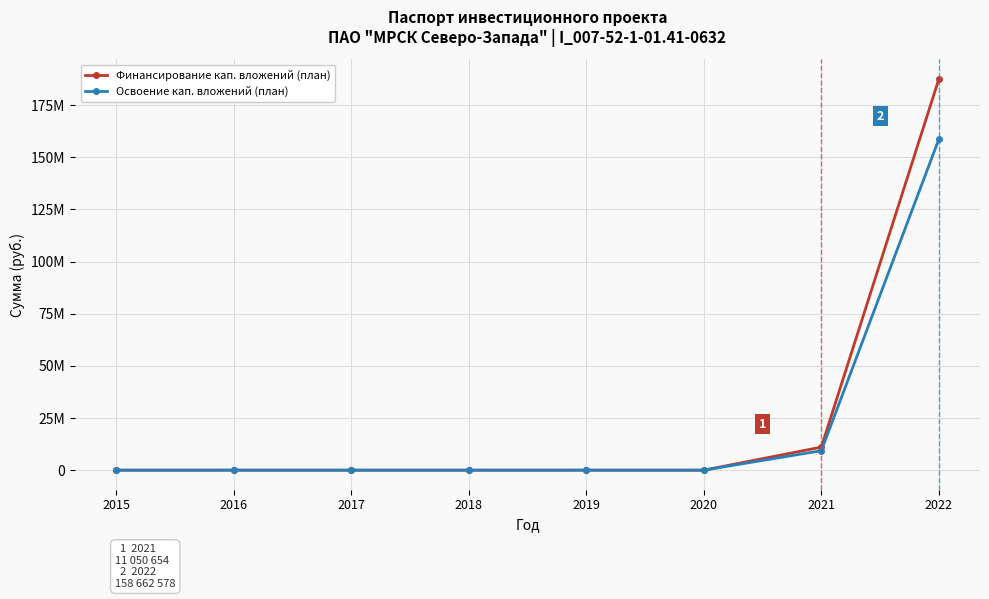

Reading left to right, list all the values displayed in this chart.

Финансирование кап. вложений (план): 0	0	0	0	0	0	11050654	187507428
Освоение кап. вложений (план): 0	0	0	0	0	0	9337981	158662578